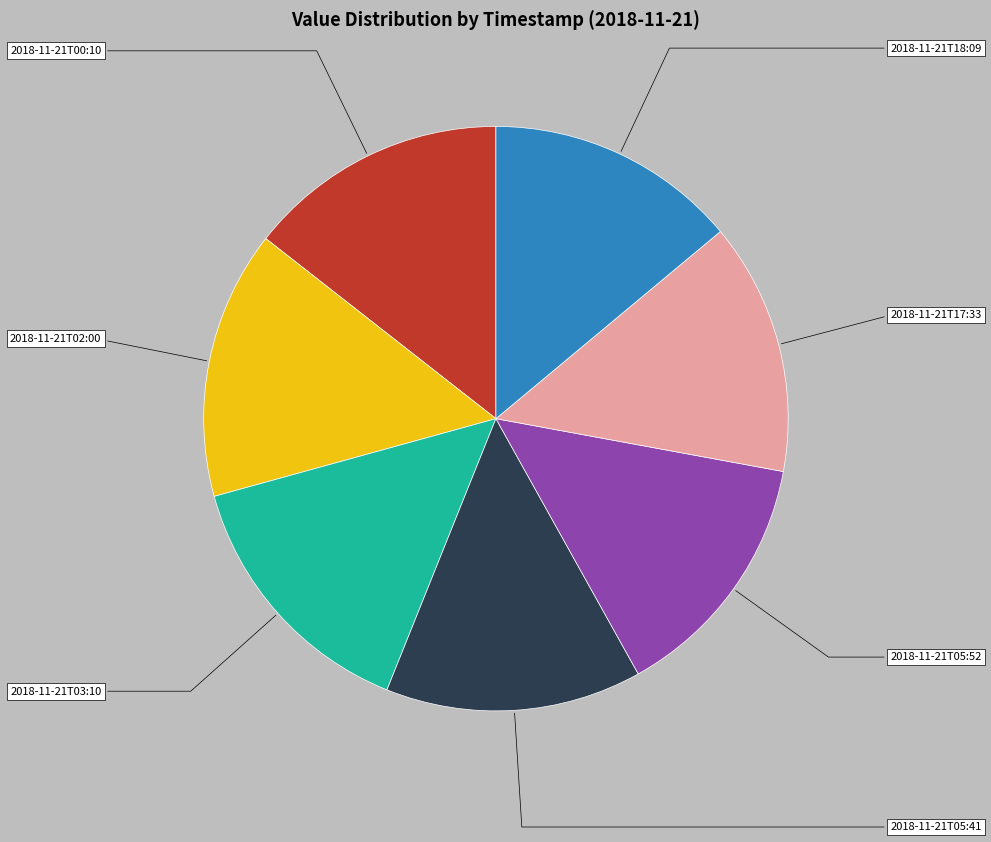

Does any single category account for the majority?

No